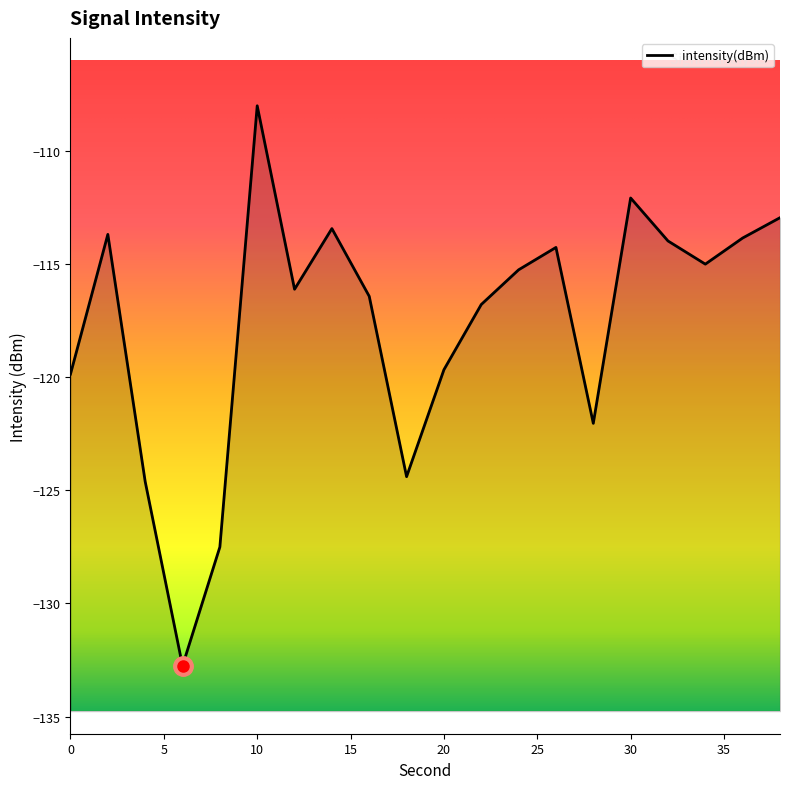

Reading right to left, what are all the values shown in this chart?

38=-113.0	36=-113.9	34=-115.0	32=-114.0	30=-112.1	28=-122.0	26=-114.3	24=-115.3	22=-116.8	20=-119.7	18=-124.4	16=-116.4	14=-113.4	12=-116.1	10=-108.0	8=-127.5	6=-132.8	4=-124.6	2=-113.7	0=-119.9